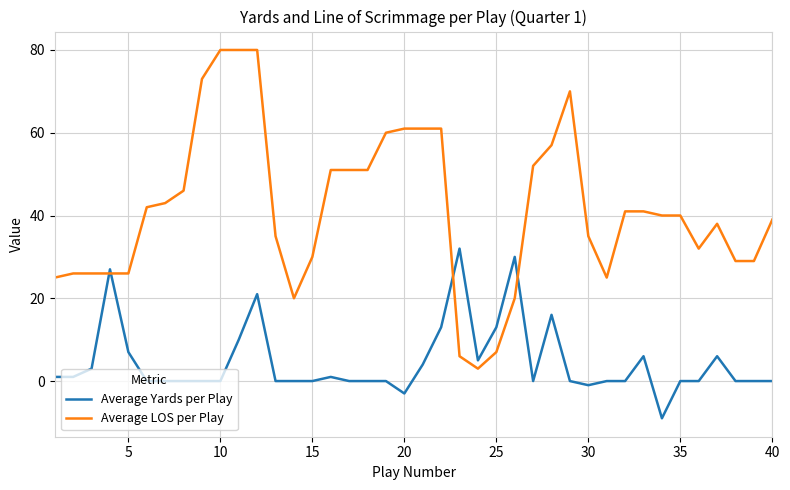

What is the minimum value shown in the chart?

-9